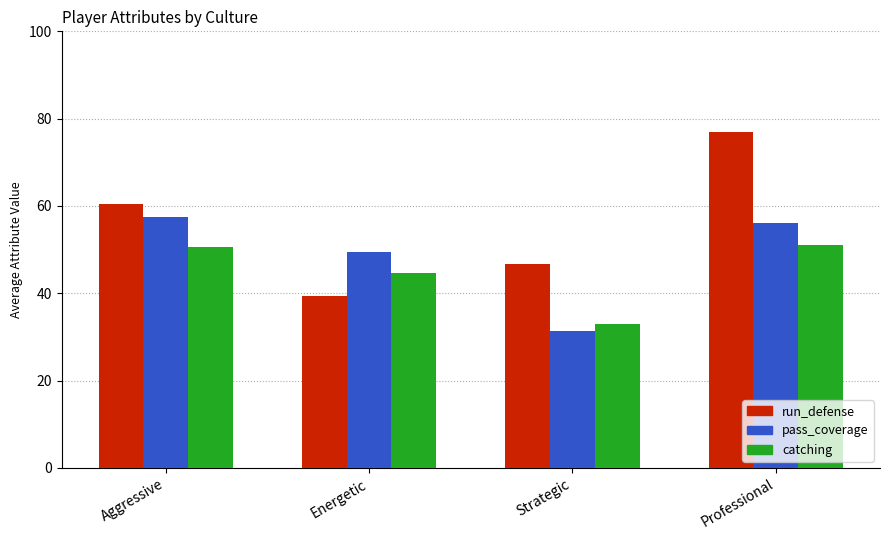

Reading left to right, list all the values displayed in this chart.

run_defense: Aggressive=60.4	Energetic=39.3	Strategic=46.7	Professional=77.0
pass_coverage: Aggressive=57.5	Energetic=49.4	Strategic=31.3	Professional=56.0
catching: Aggressive=50.6	Energetic=44.7	Strategic=33.0	Professional=51.0